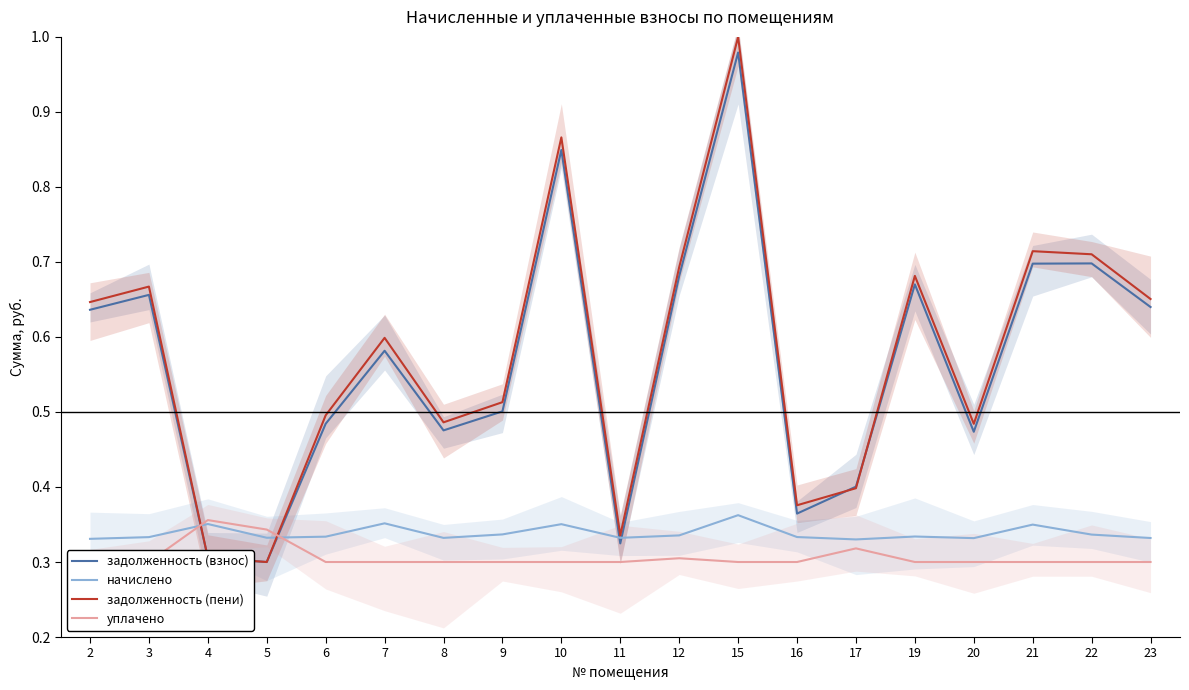

The задолженность (взнос) series shows 0.3 at 11. True or false?

True